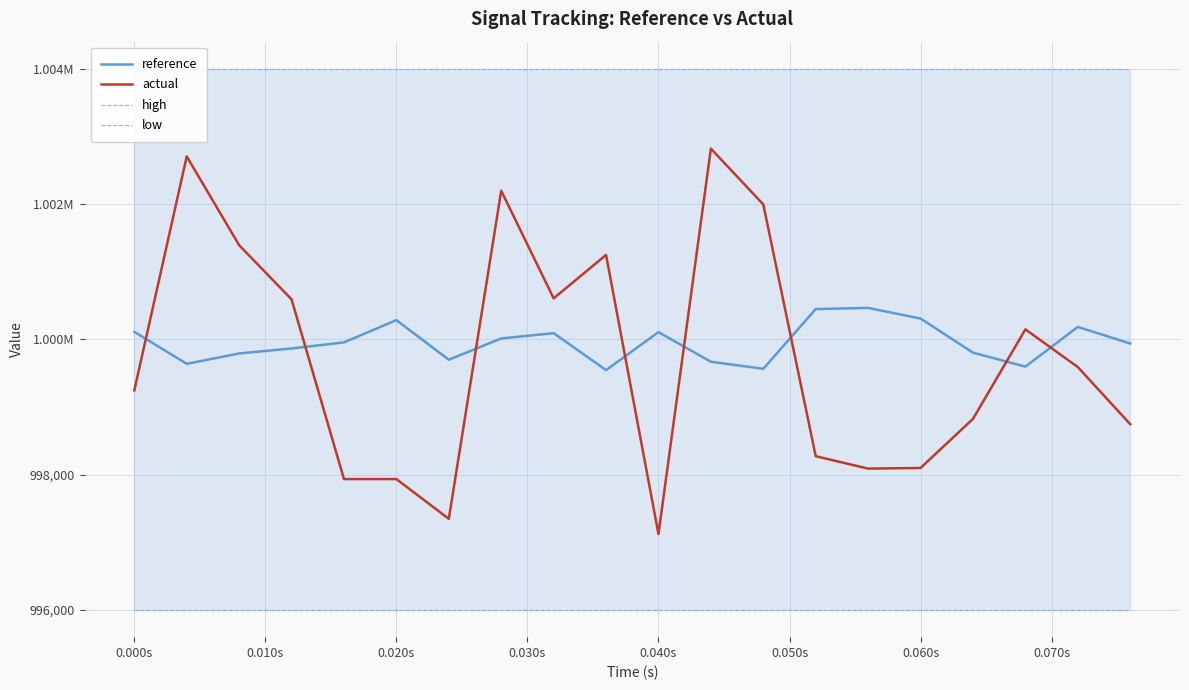

Does the chart display data point markers on the line(s)?

No